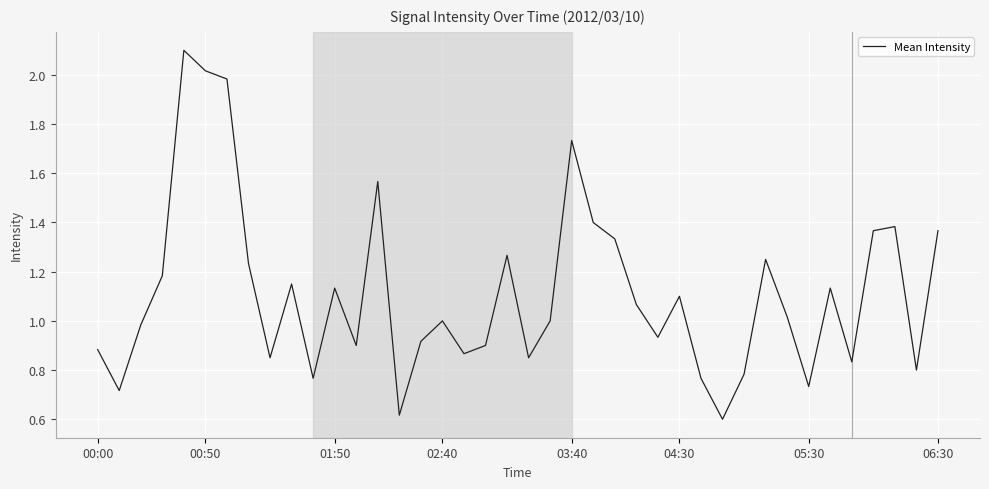

Does the chart display data point markers on the line(s)?

No